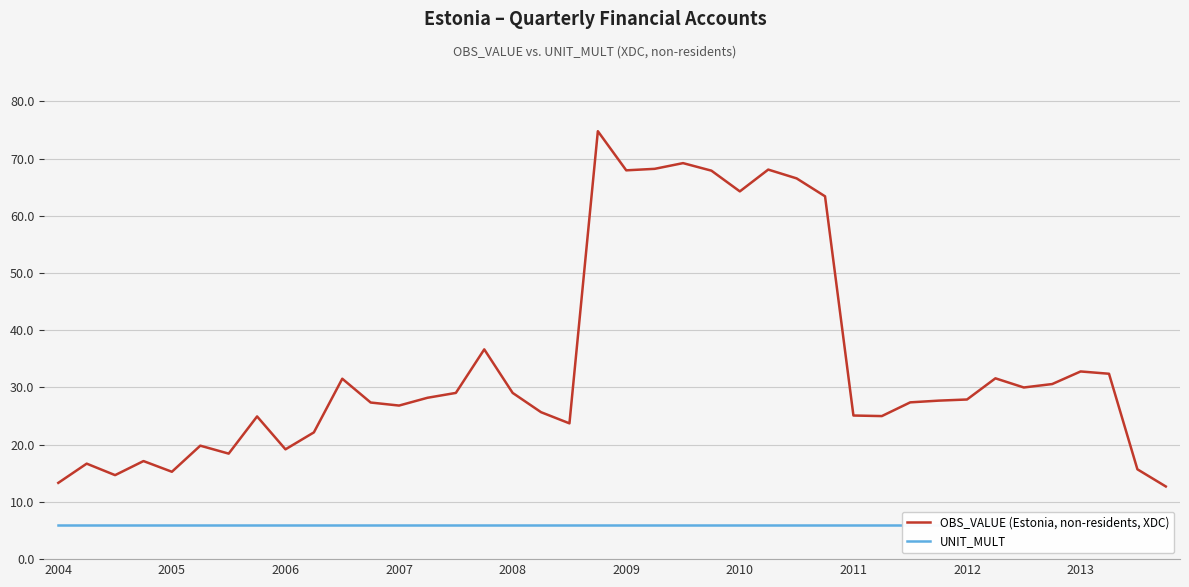

At which category is the sum across all series the highest?

19